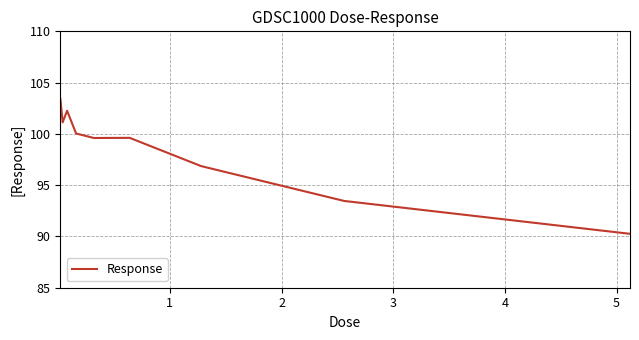

True or false: there are more than 0 points higher than both neighbors.

True